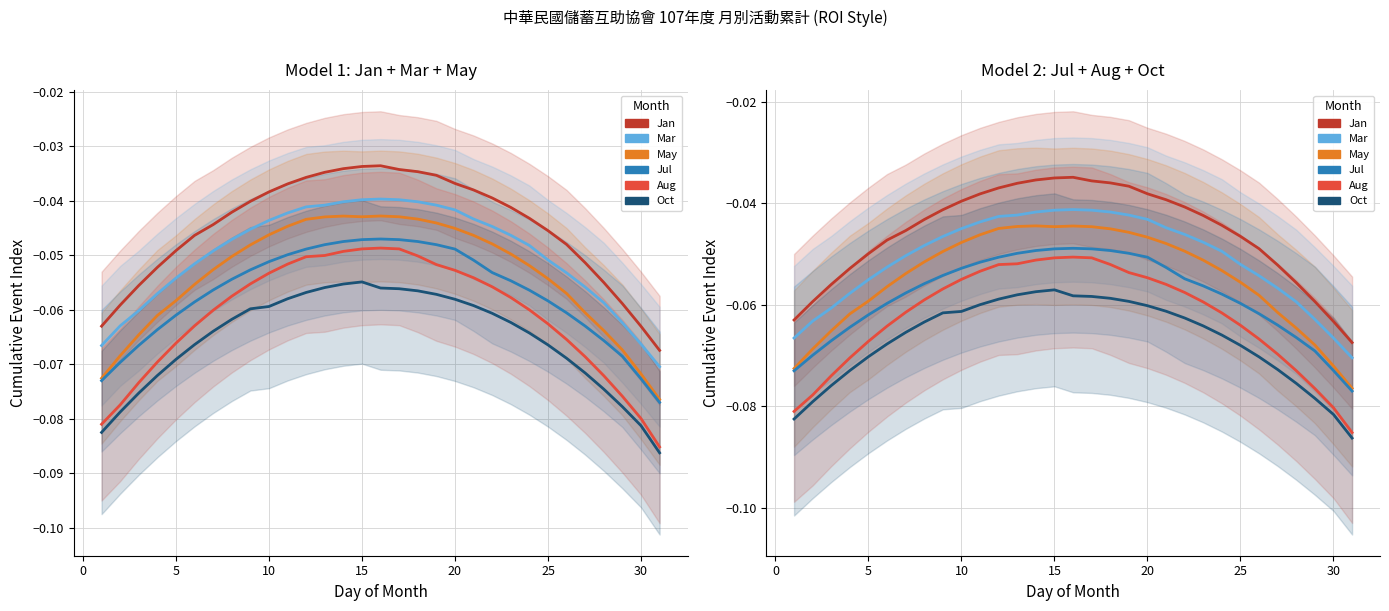

What is the approximate value of Oct at 30?

-0.1